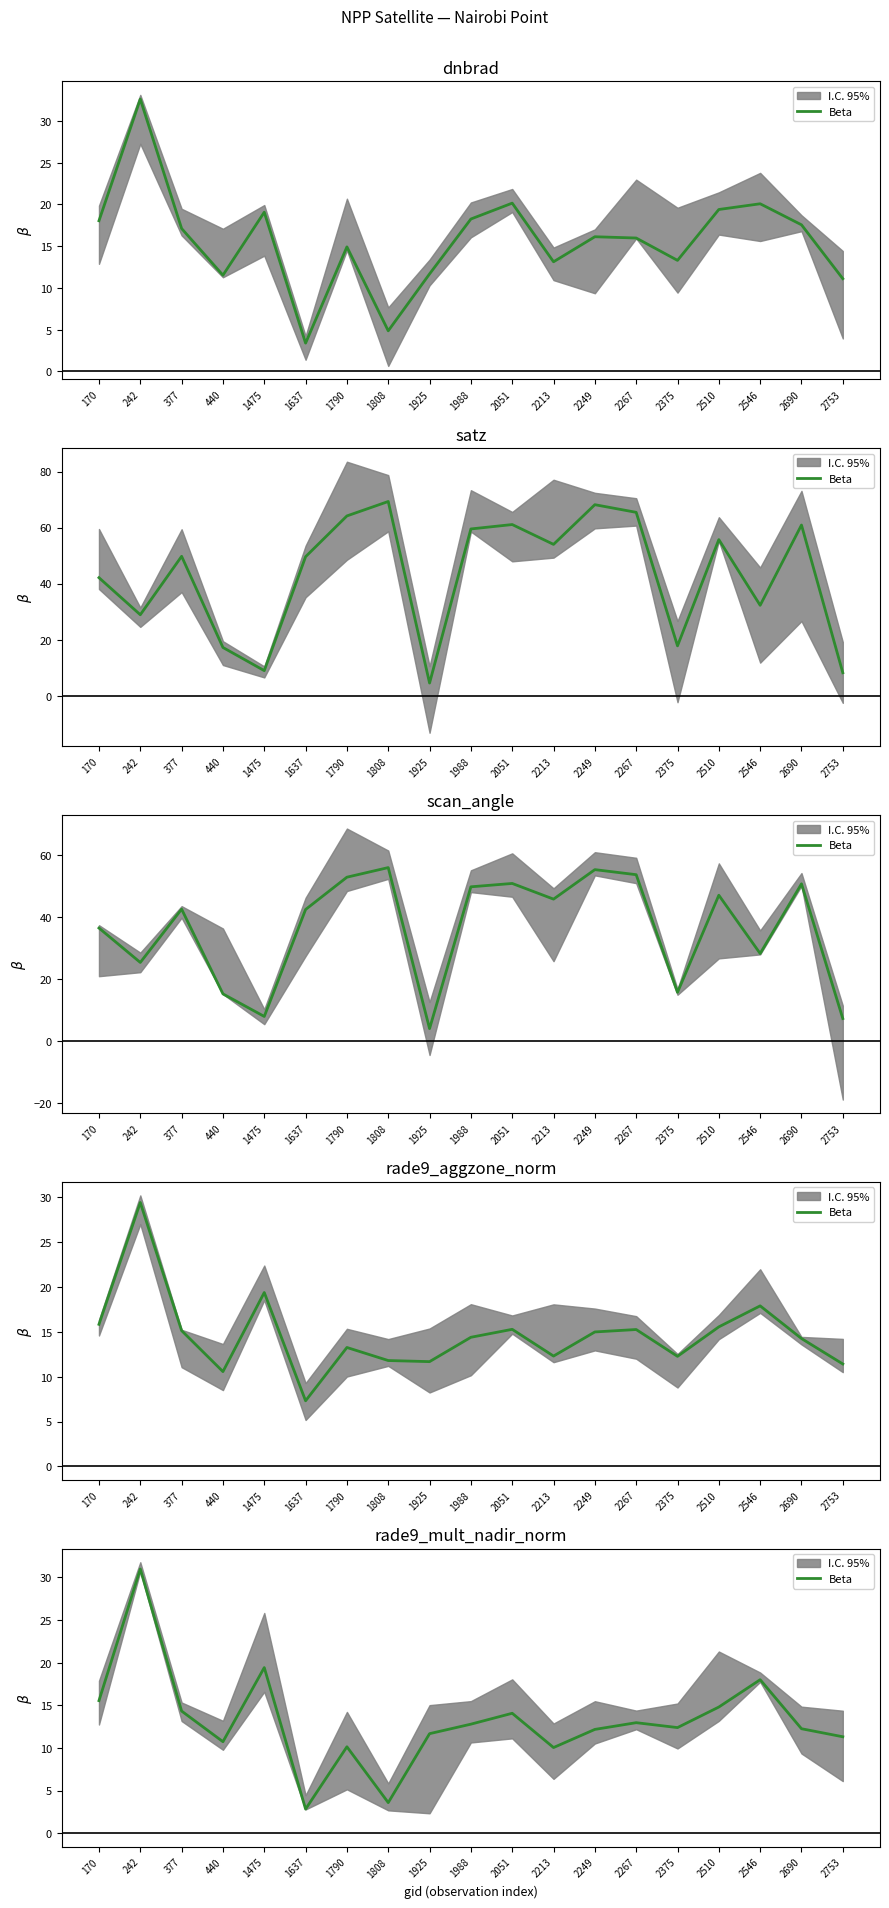

List the labels in order of value, largest first.

242, 1475, 2546, 170, 2510, 377, 2051, 2267, 1988, 2375, 2690, 2249, 1925, 2753, 440, 1790, 2213, 1808, 1637